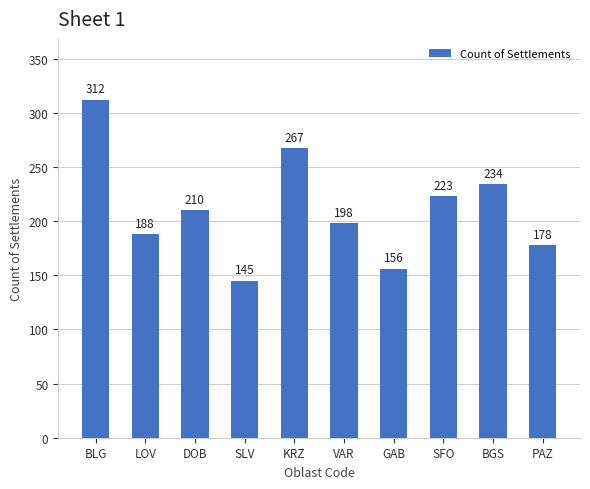

Reading left to right, extract all data points from this chart.

312	188	210	145	267	198	156	223	234	178